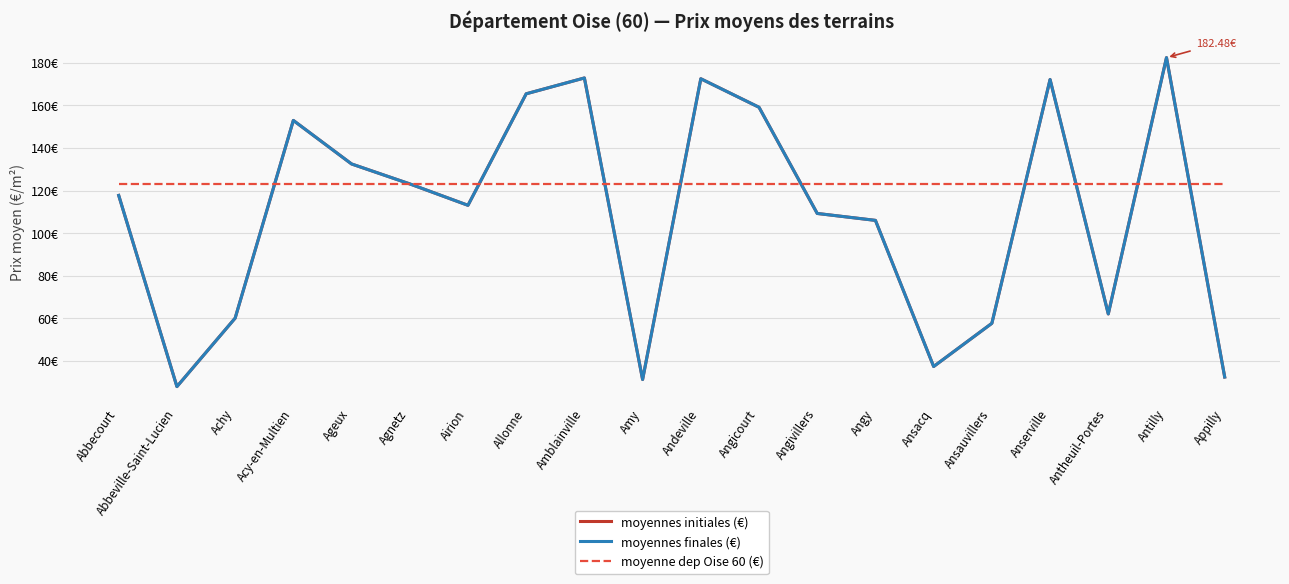

Between Agnetz and Angivillers, which is larger?

Agnetz